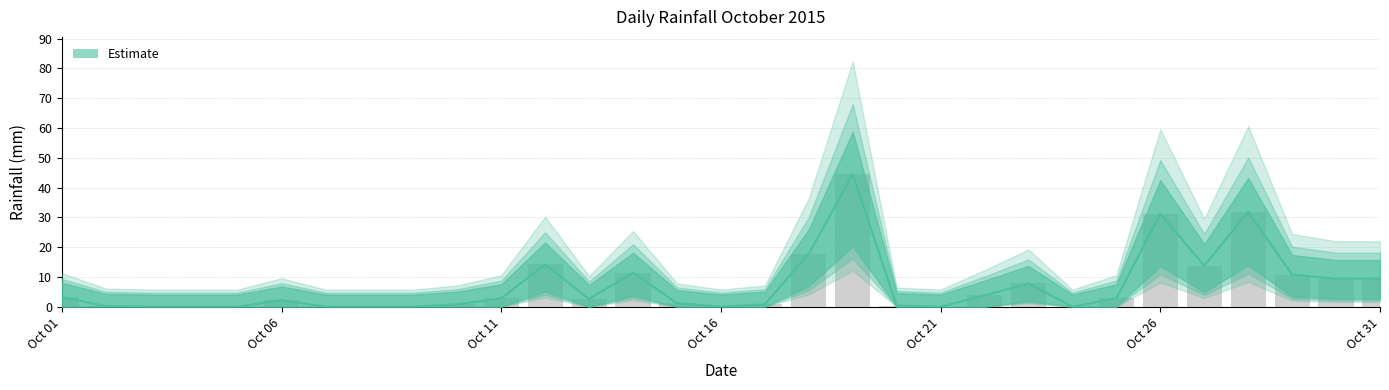

The value at Oct 26 is 31.2. True or false?

True